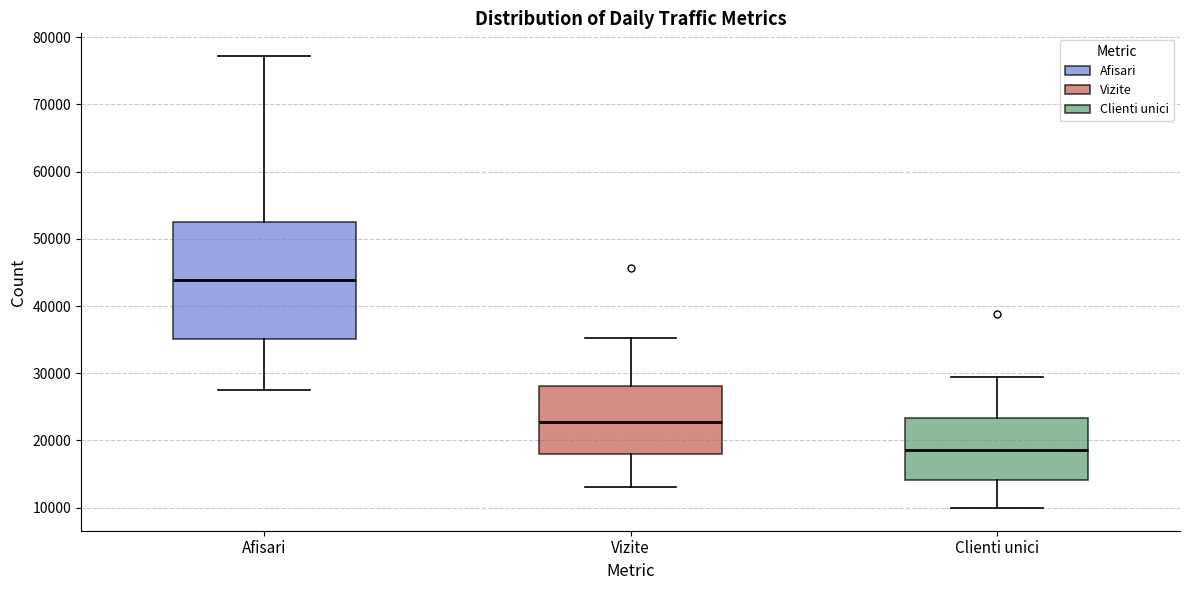

Reading left to right, read every box against the y-axis: the position of its median line, the range the box covers, and the ends of its whiskers. The values are not printed on the chart, so give them approximately, as read against the axis.

Afisari: median 44000, box 35000 to 53000, whiskers 27000 to 77000
Vizite: median 23000, box 18000 to 28000, whiskers 13000 to 35000
Clienti unici: median 19000, box 14000 to 23000, whiskers 10000 to 29000